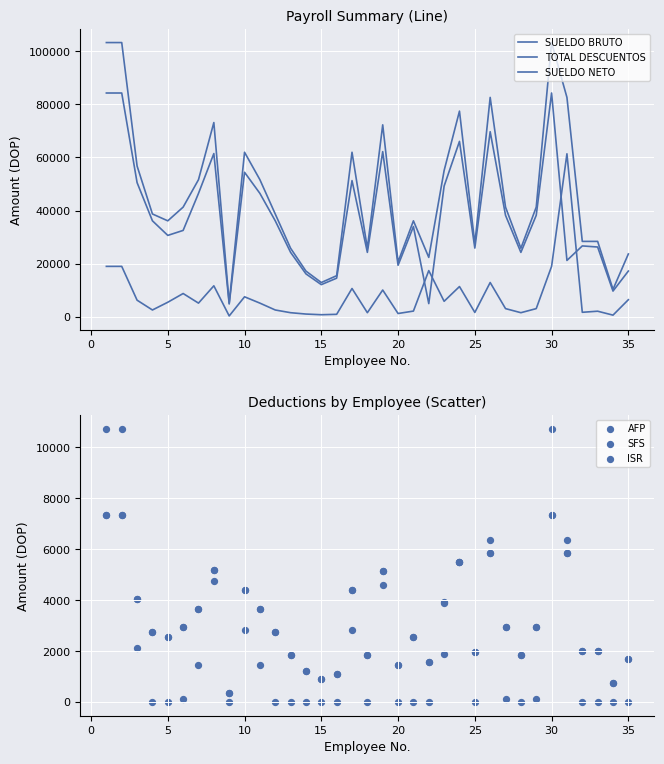

Which series has the largest total across all categories?

SUELDO BRUTO